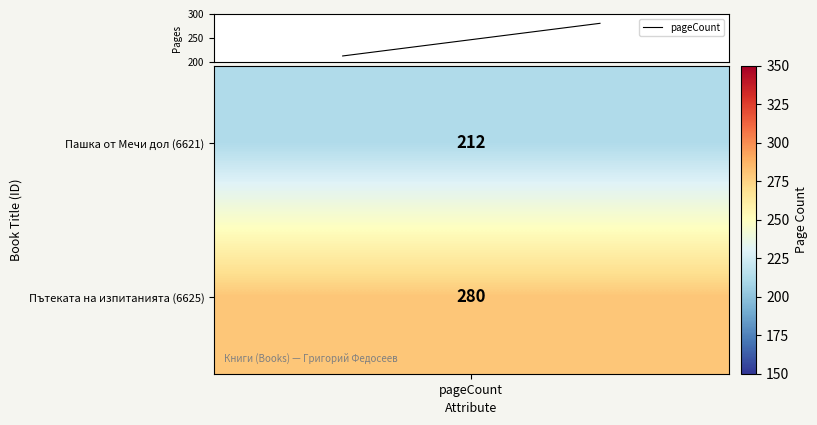

Count the number of data series in this chart.

1